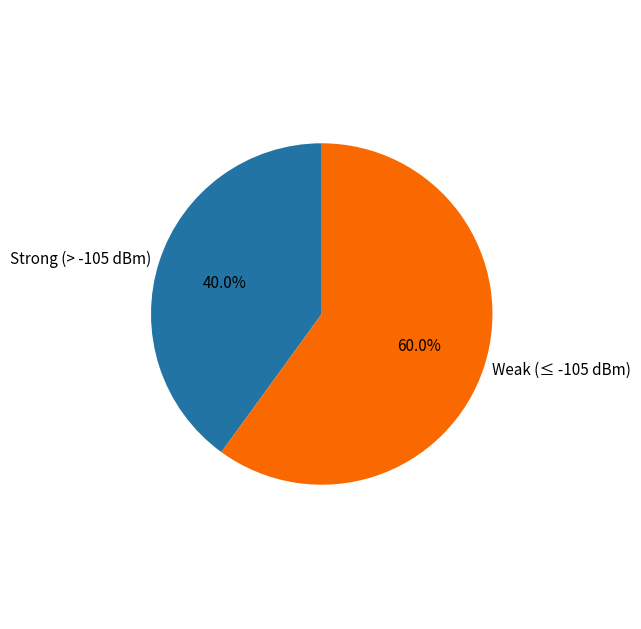

Does any single category account for the majority?

Yes